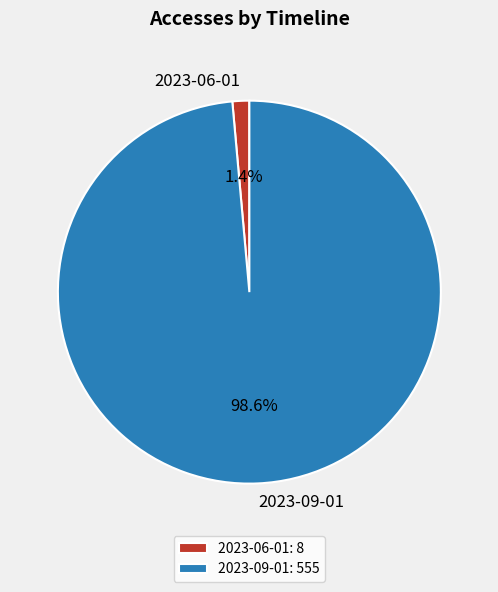

What is the largest slice in the pie chart?

2023-09-01